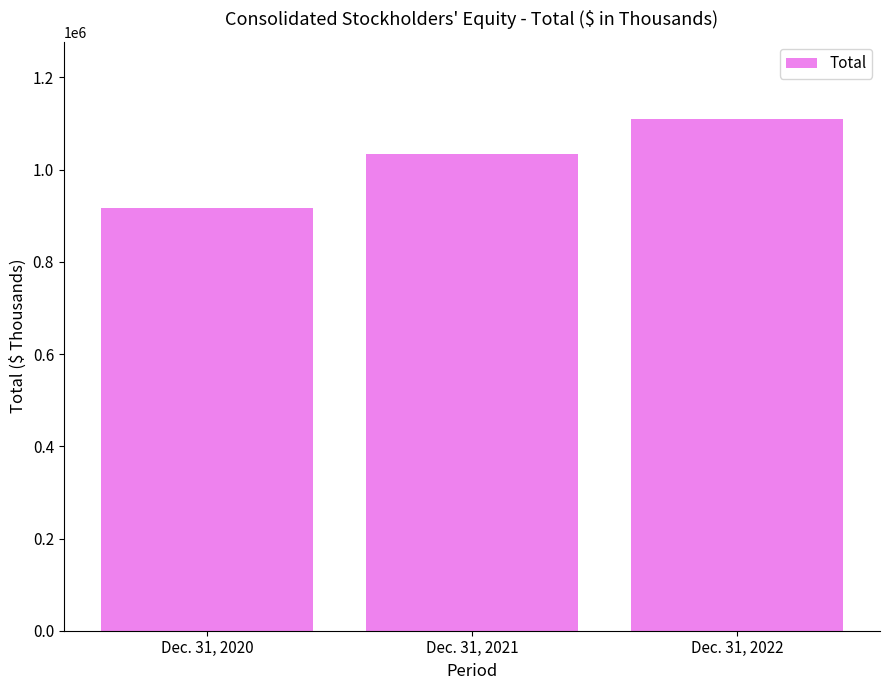

At which label is the value closest to 1014014?

Dec. 31, 2021